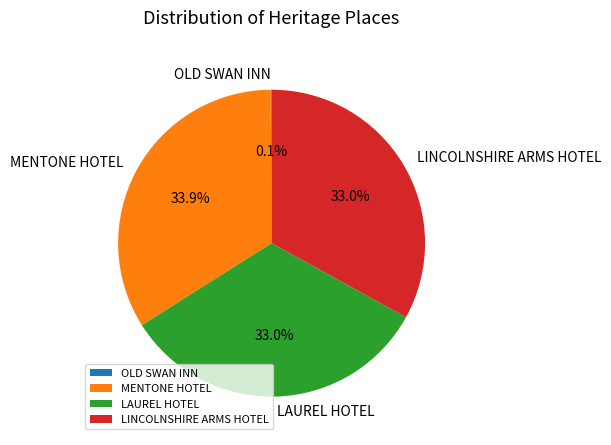

Which slice is the largest?

MENTONE HOTEL